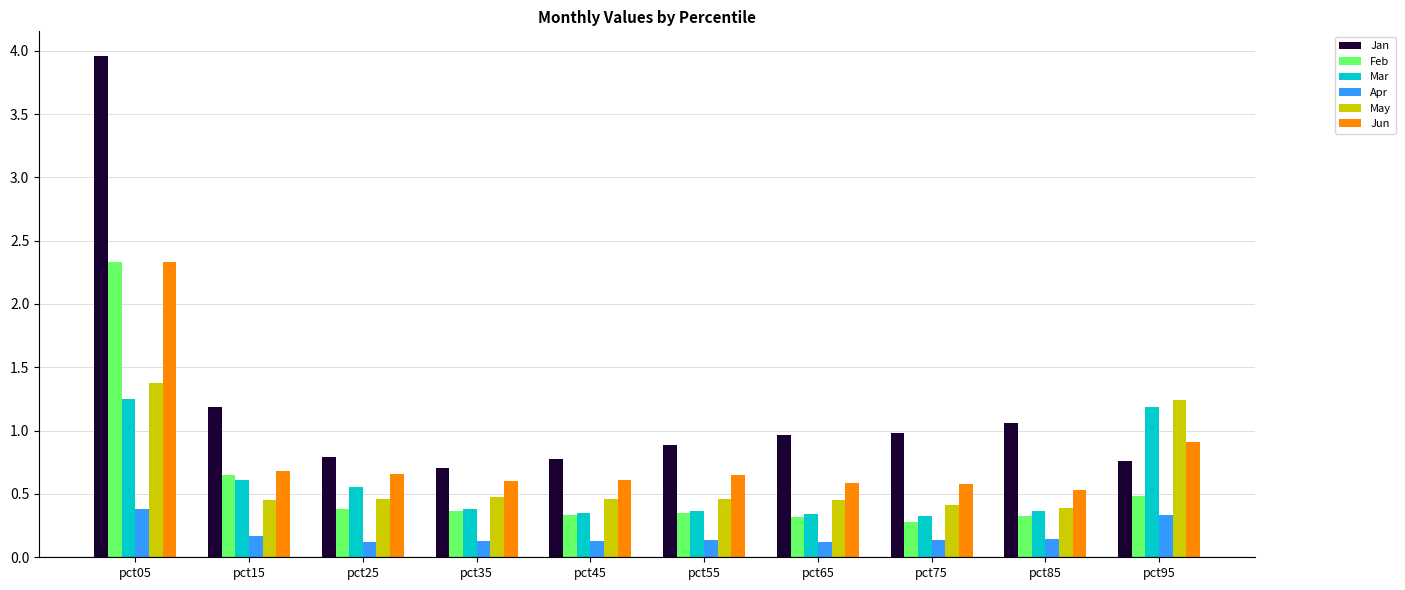

What is the difference between the maximum and second lowest values in the Jun series?

1.8